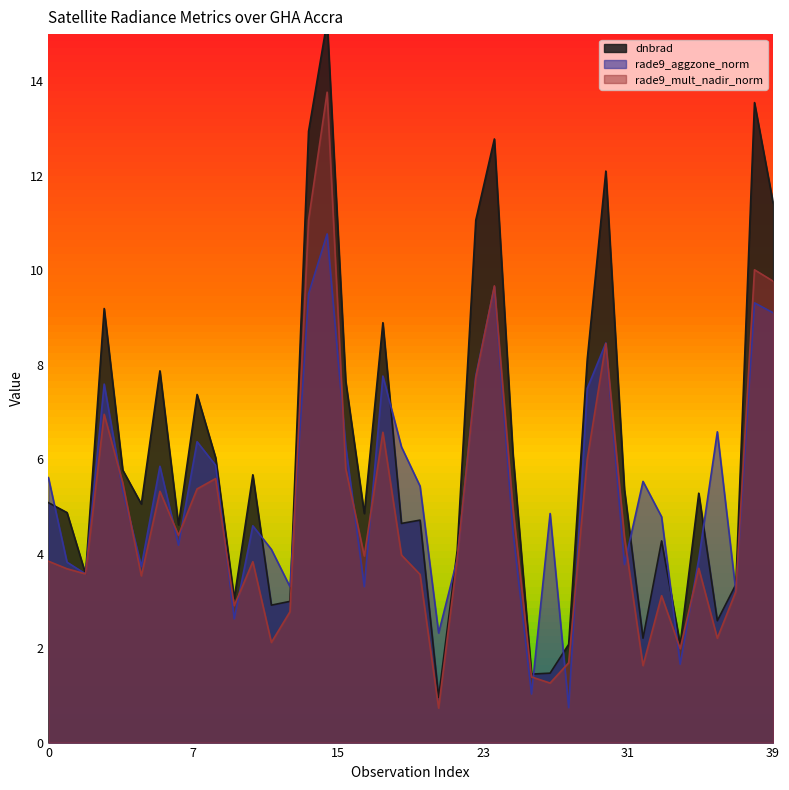

Where do rade9_aggzone_norm and dnbrad first cross each other?

0 and 1